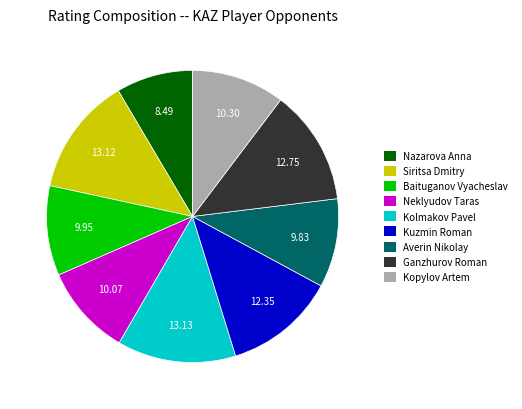

Which category has the smallest portion of the pie?

Nazarova Anna